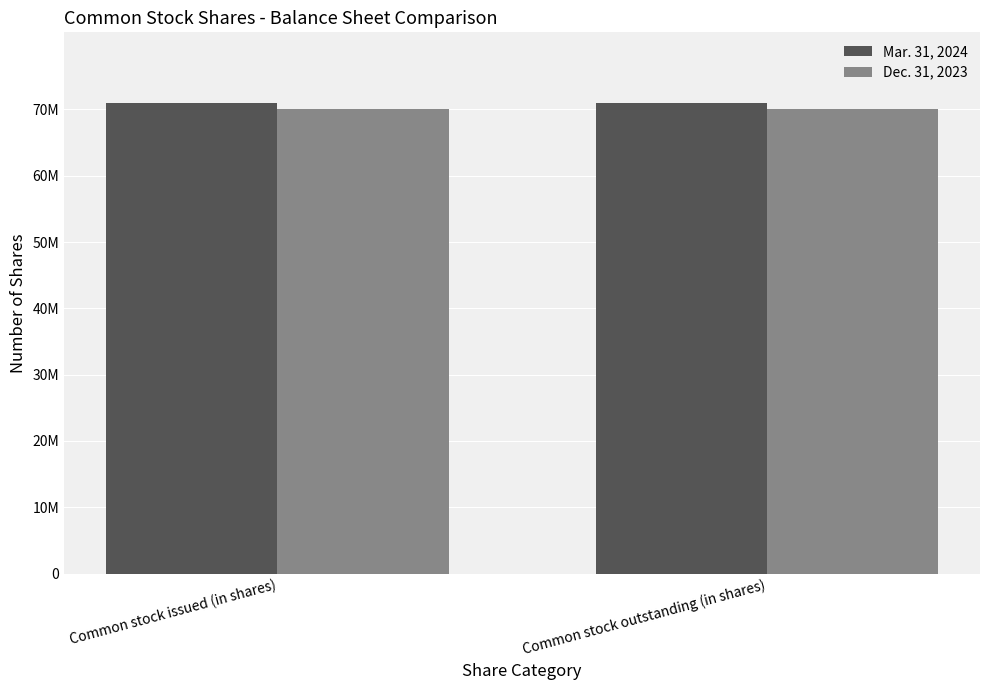

Are the bars grouped side by side (vs. stacked)?

Yes